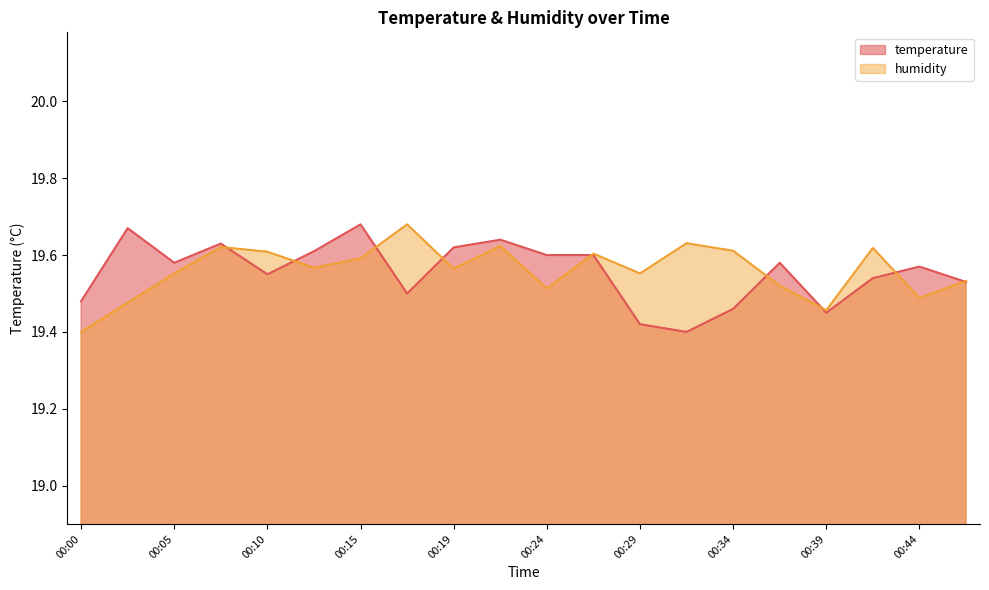

What is the smallest value displayed?

19.4